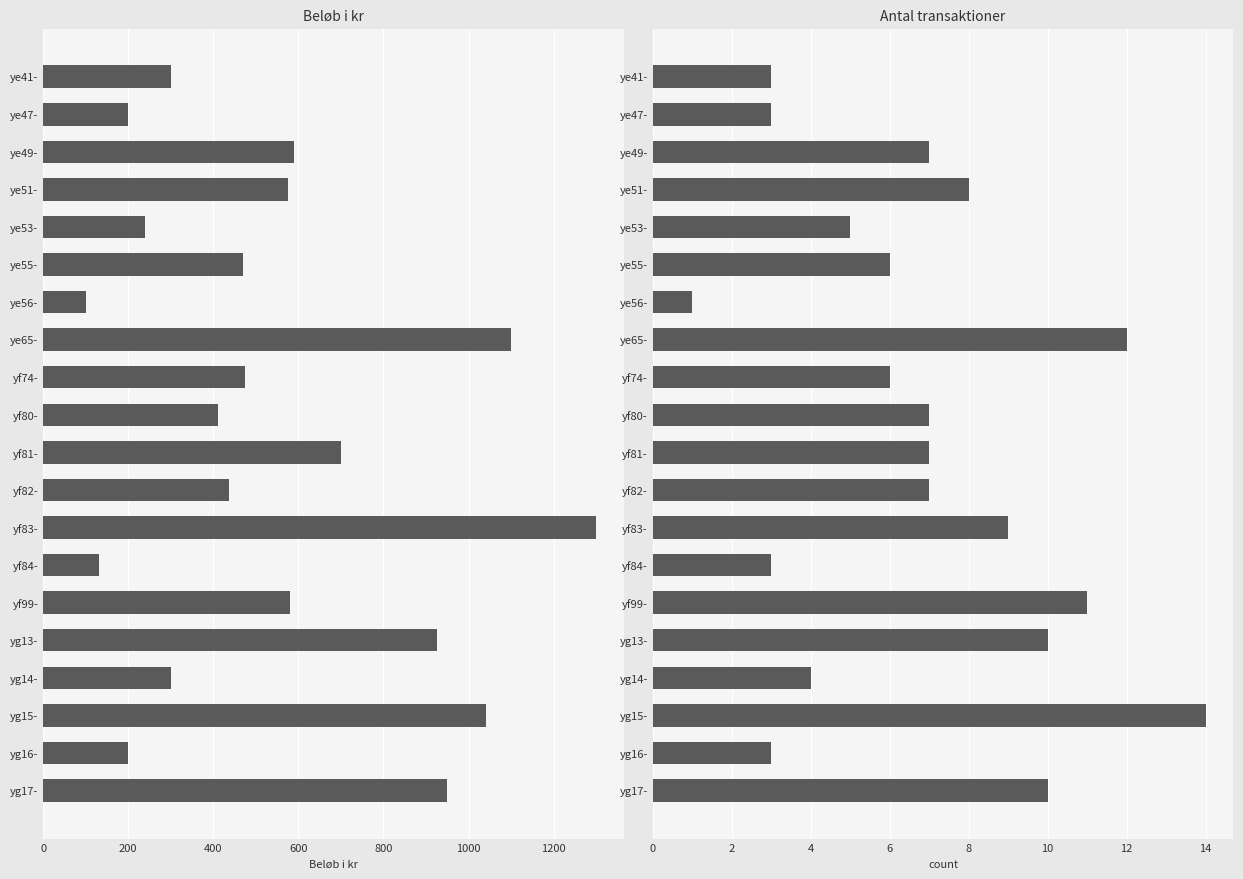

What is the difference between the maximum and minimum values in the Antal transaktioner series?

13.0